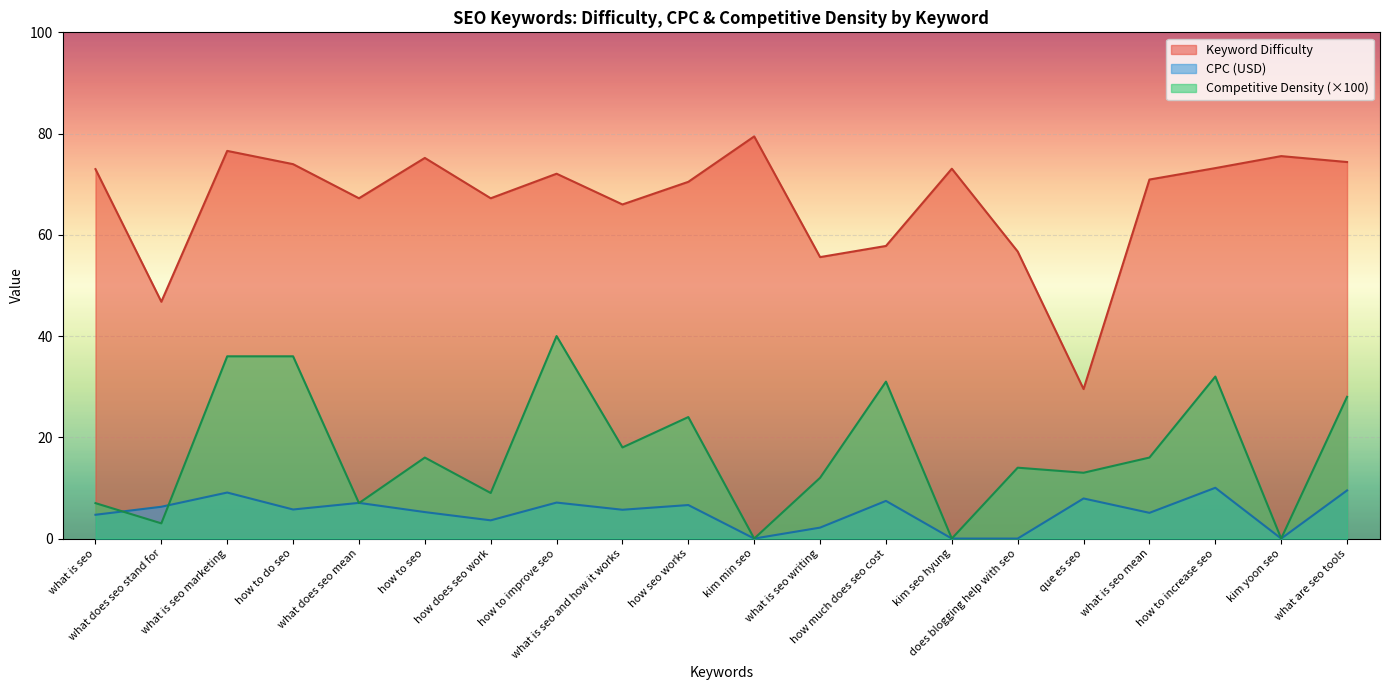

Reading right to left, what are all the values shown in this chart?

Keyword Difficulty: what are seo tools=74.4	kim yoon seo=75.5	how to increase seo=73.2	what is seo mean=70.9	que es seo=29.5	does blogging help with seo=56.7	kim seo hyung=73.1	how much does seo cost=57.8	what is seo writing=55.6	kim min seo=79.4	how seo works=70.5	what is seo and how it works=66.0	how to improve seo=72.1	how does seo work=67.2	how to seo=75.2	what does seo mean=67.2	how to do seo=74.0	what is seo marketing=76.6	what does seo stand for=46.8	what is seo=73.0
CPC (USD): what are seo tools=9.5	kim yoon seo=0.0	how to increase seo=10.0	what is seo mean=5.1	que es seo=7.9	does blogging help with seo=0.0	kim seo hyung=0.0	how much does seo cost=7.4	what is seo writing=2.2	kim min seo=0.0	how seo works=6.6	what is seo and how it works=5.7	how to improve seo=7.1	how does seo work=3.6	how to seo=5.2	what does seo mean=7.0	how to do seo=5.7	what is seo marketing=9.1	what does seo stand for=6.3	what is seo=4.7
Competitive Density: what are seo tools=28.0	kim yoon seo=0.0	how to increase seo=32.0	what is seo mean=16.0	que es seo=13.0	does blogging help with seo=14.0	kim seo hyung=0.0	how much does seo cost=31.0	what is seo writing=12.0	kim min seo=0.0	how seo works=24.0	what is seo and how it works=18.0	how to improve seo=40.0	how does seo work=9.0	how to seo=16.0	what does seo mean=7.0	how to do seo=36.0	what is seo marketing=36.0	what does seo stand for=3.0	what is seo=7.0